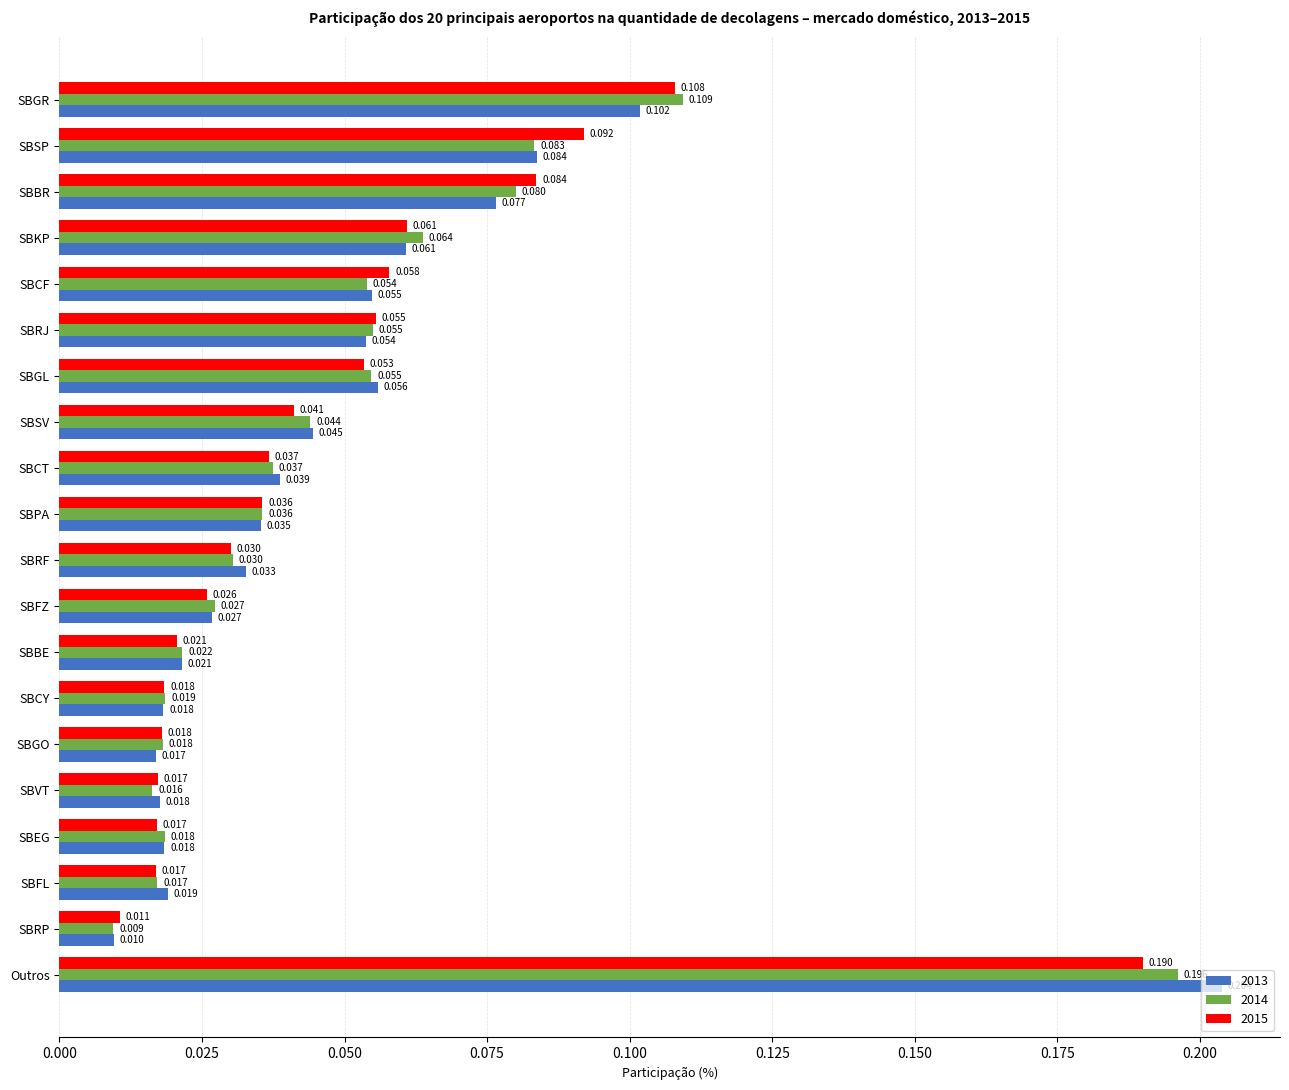

What are all the series names shown in the legend?

2013, 2014, 2015